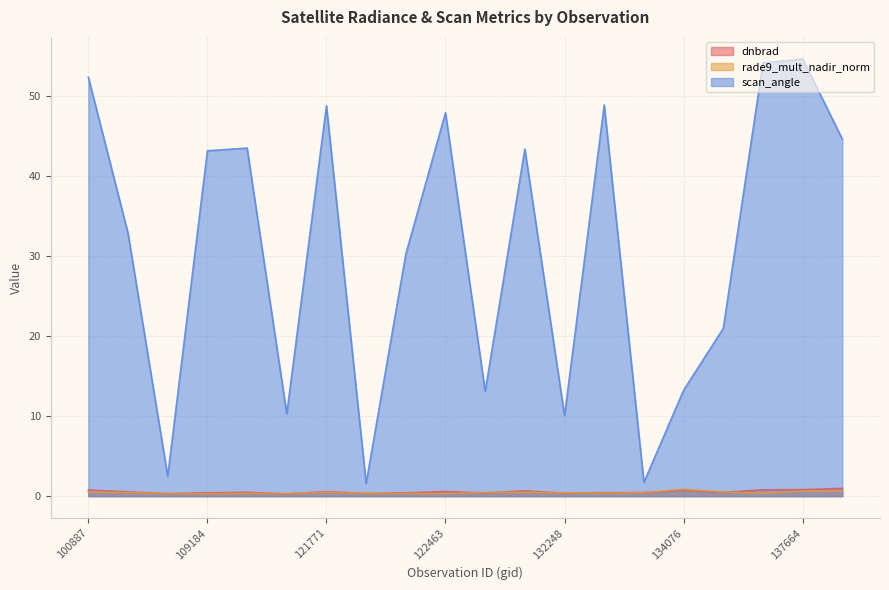

Which series has the largest range (max minus min)?

scan_angle